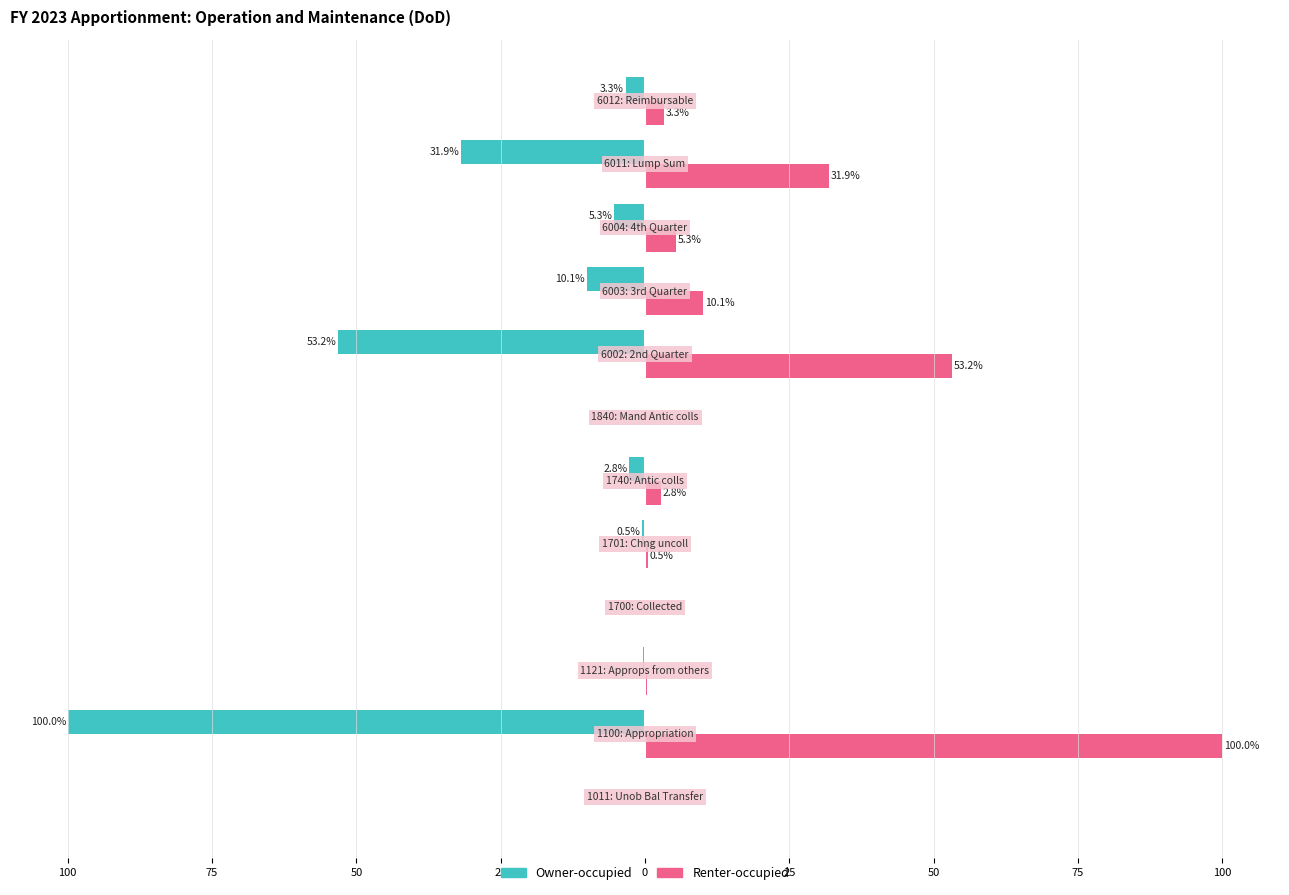

What are all the series names shown in the legend?

Owner-occupied, Renter-occupied